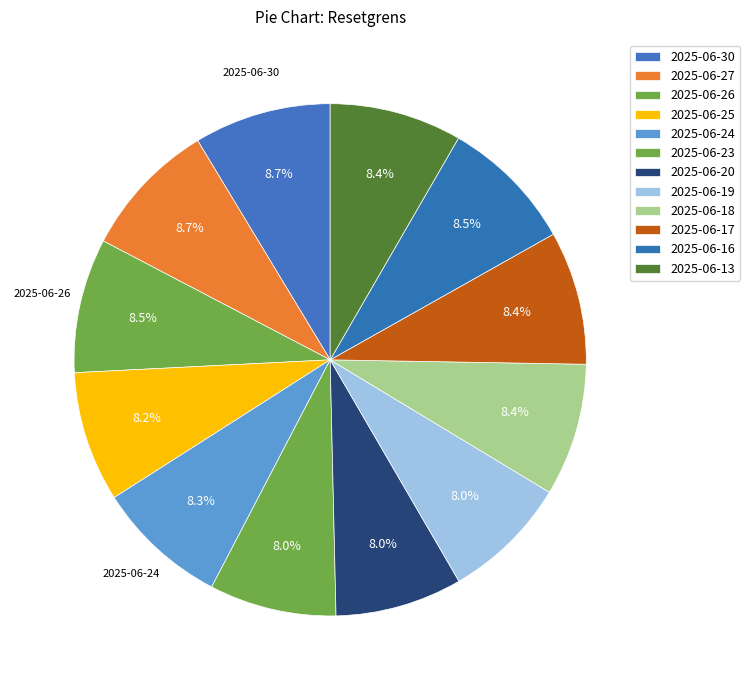

How many segments does this pie chart have?

12